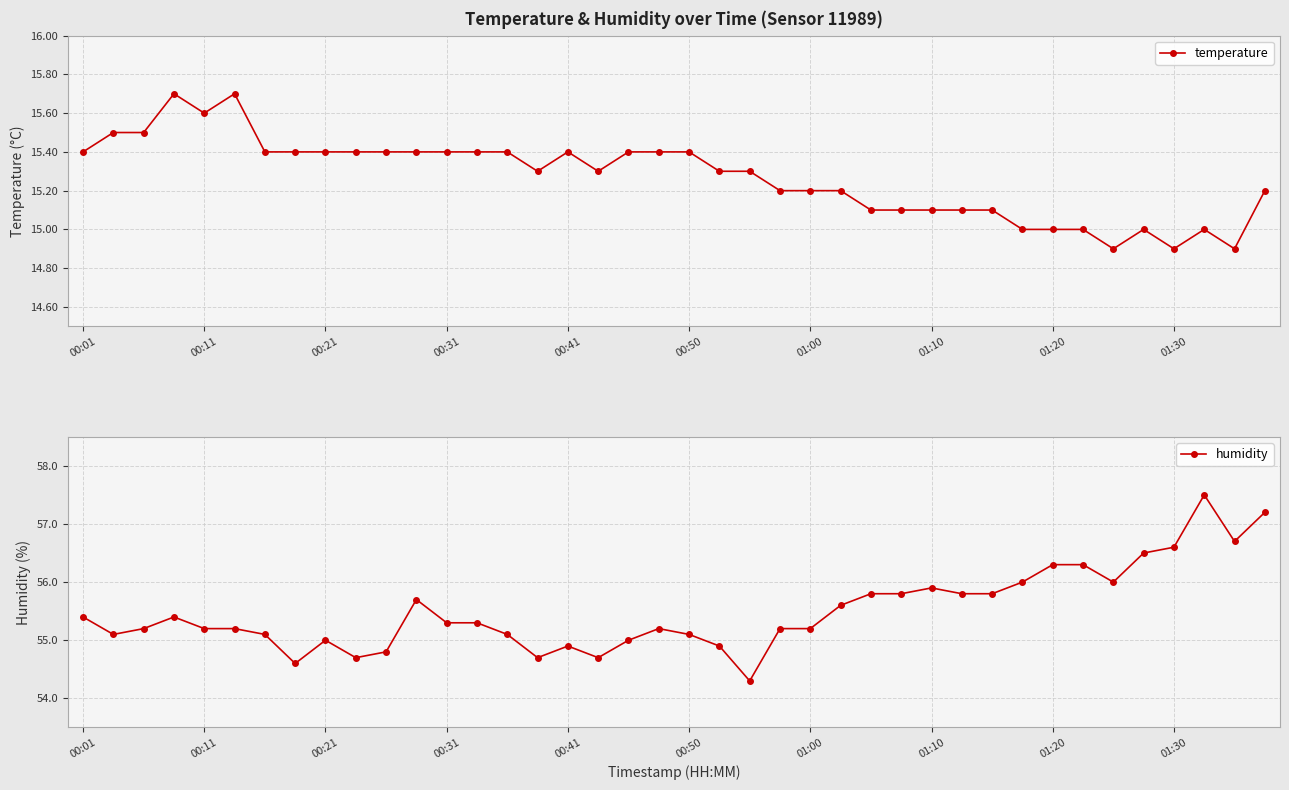

What is the average value of the temperature series?

15.3